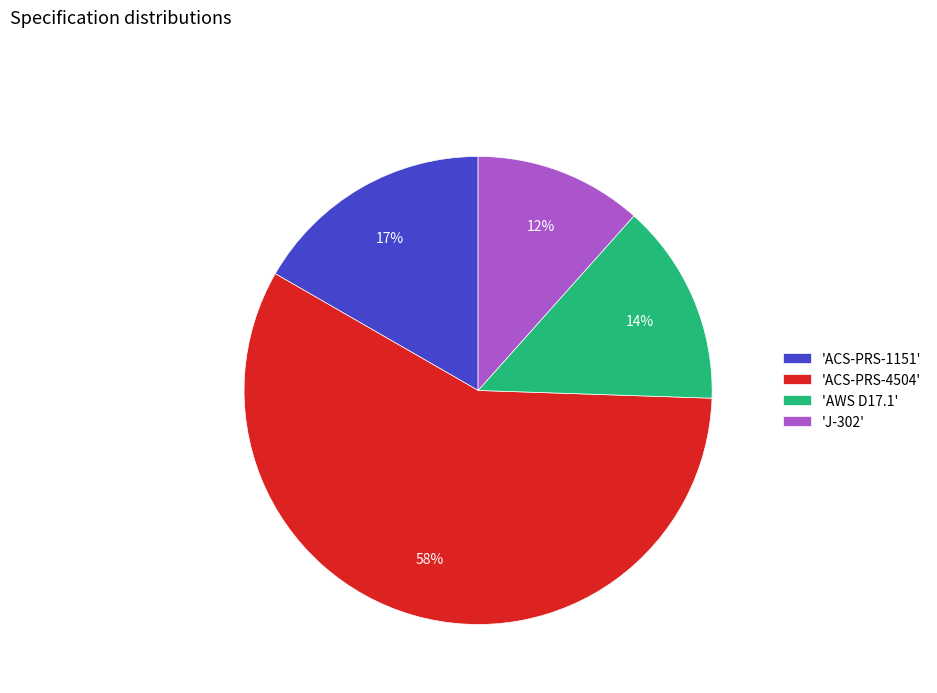

Is it true that 'J-302' is 12% of the pie?

True